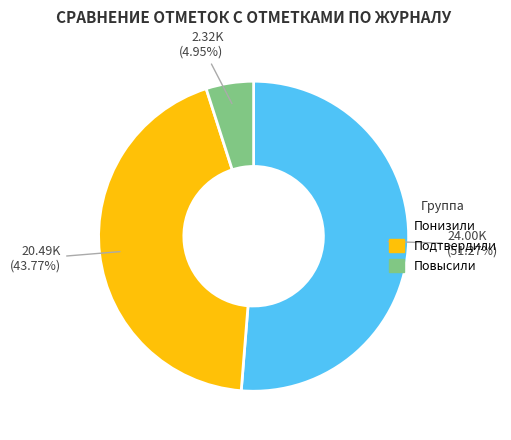

Which category has the biggest portion of the pie?

Понизили